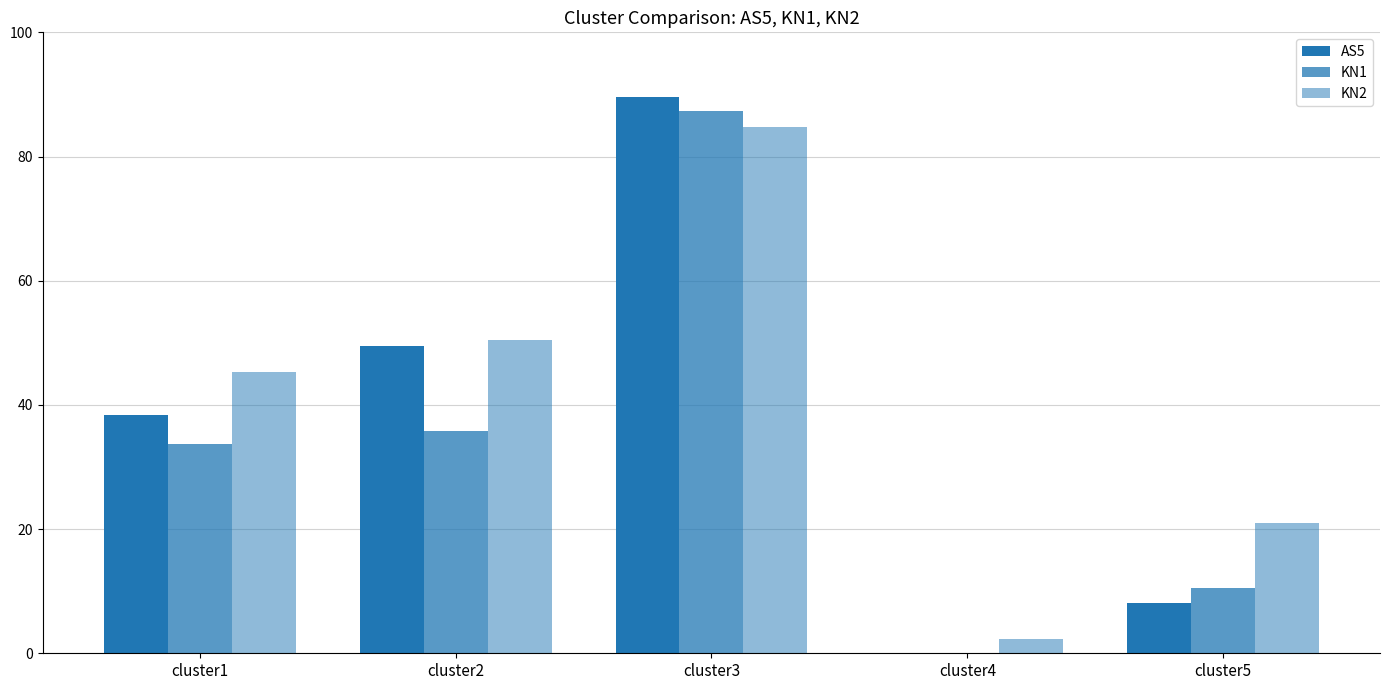

At which category does the chart reach its peak across all series?

cluster3